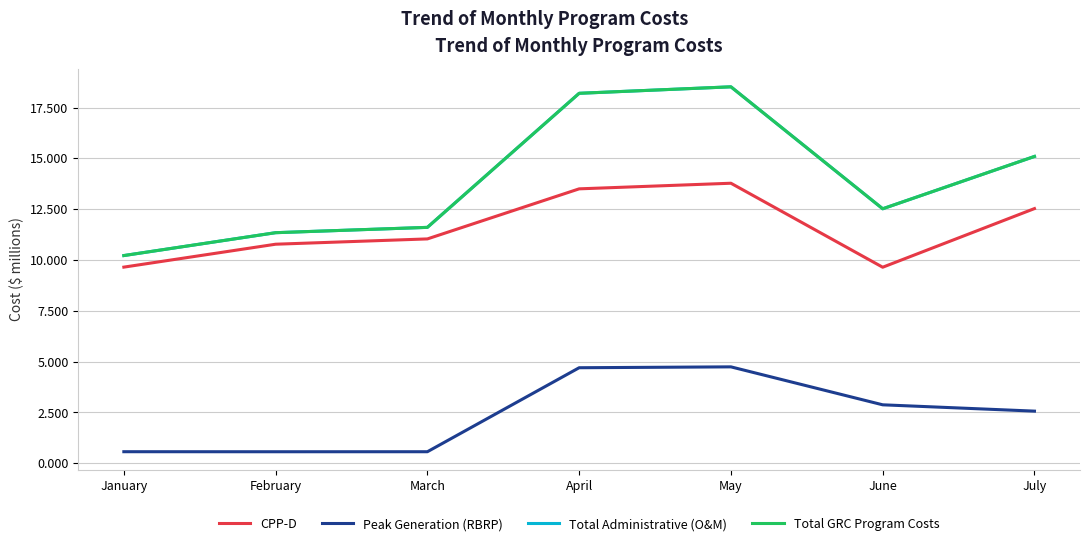

The Peak Generation (RBRP) series shows 2.8 at May. True or false?

False